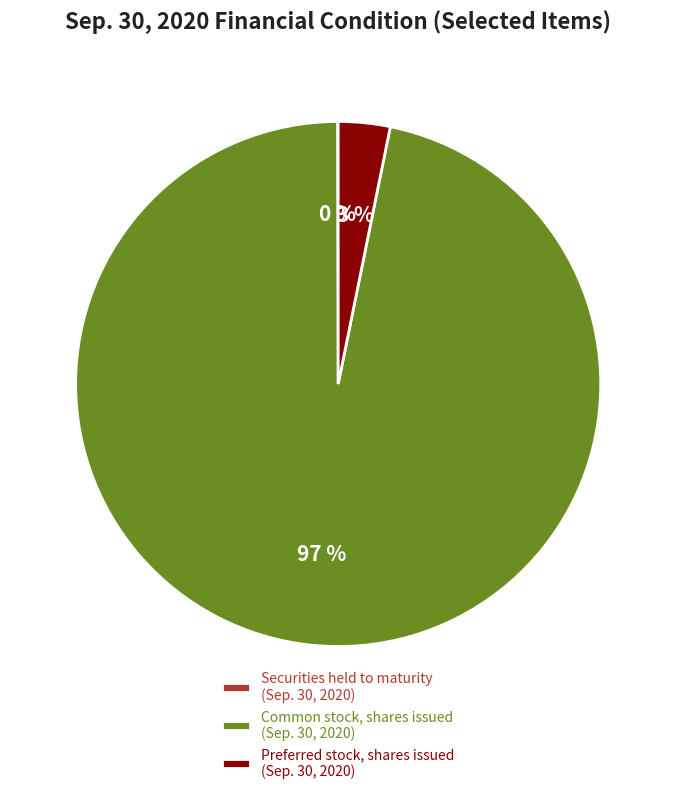

The Preferred stock, shares issued slice represents 17% of the pie. True or false?

False